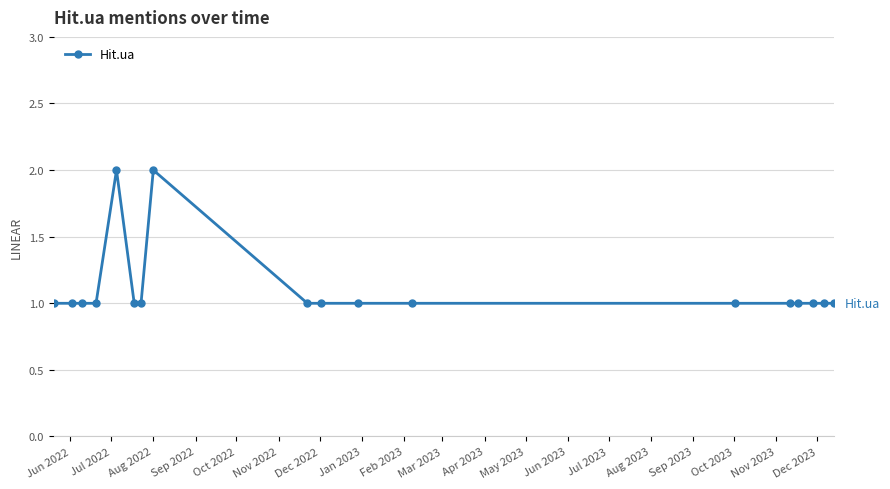

True or false: the data has more than 1 interior local peaks.

True